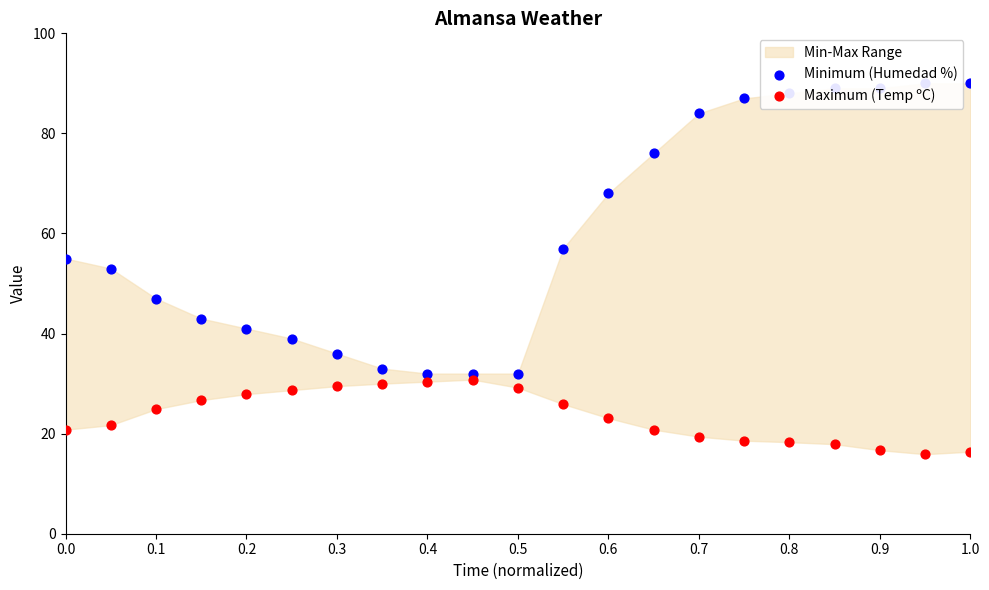

Which series contains the highest Y value?

Minimum (Humedad %)